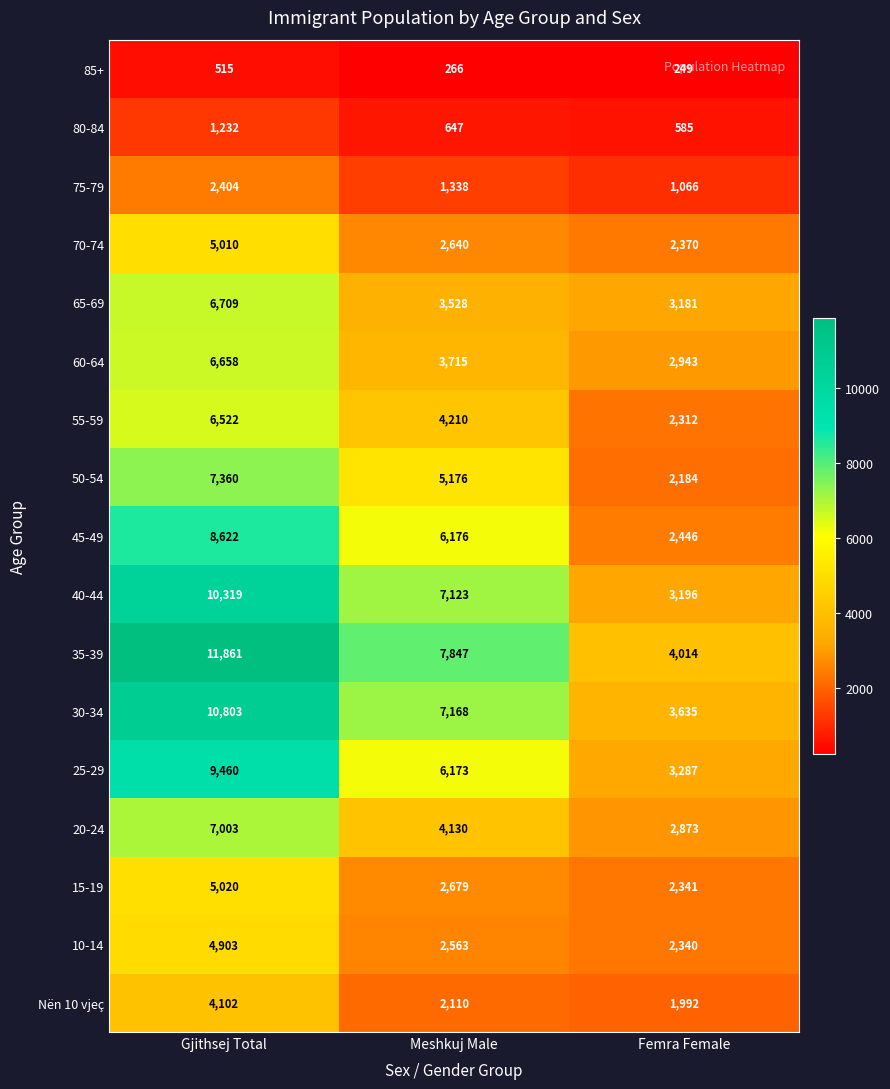

How many distinct data groups are displayed?

17